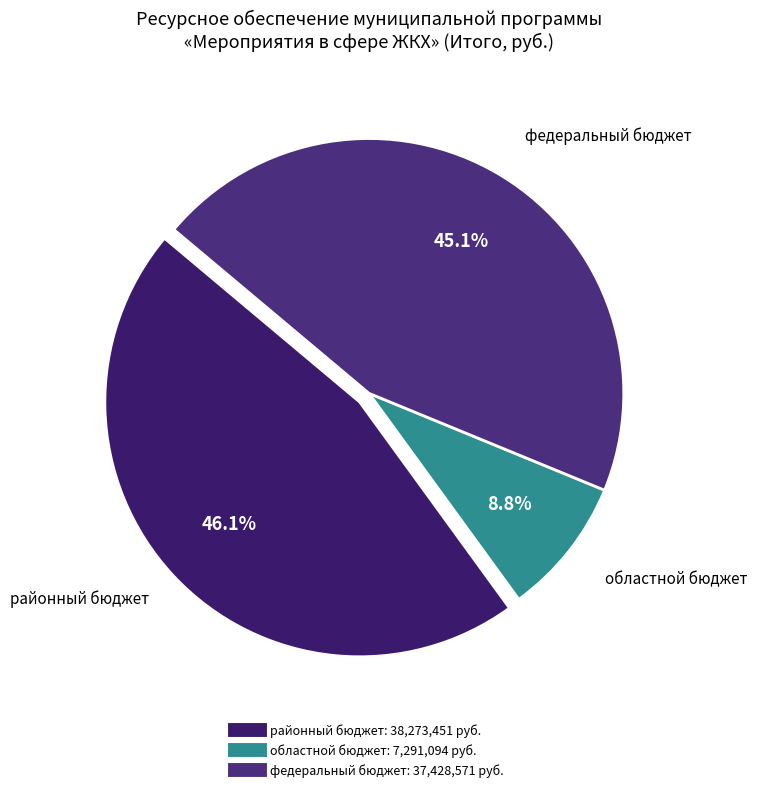

True or false: областной бюджет accounts for 16% of the total.

False